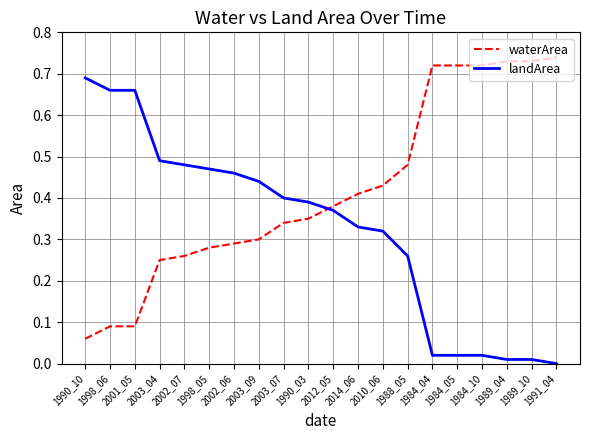

At which label does landArea reach its peak?

1990_10